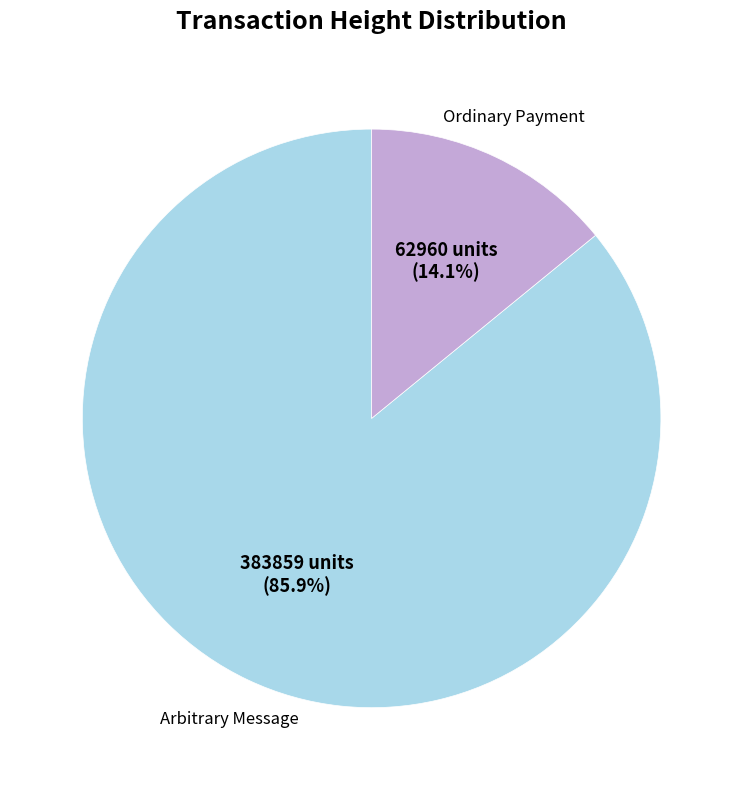

How many segments does this pie chart have?

2